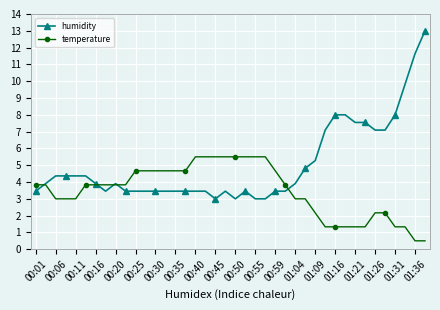

Which series has the widest spread of values?

humidity